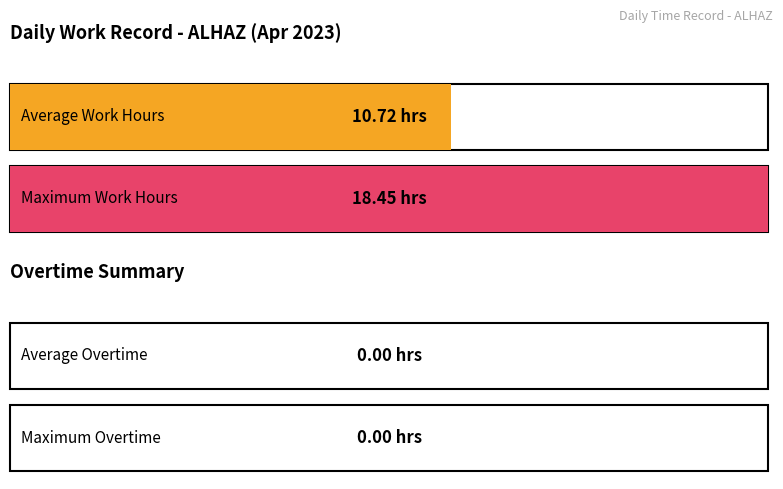

Are the bars grouped side by side (vs. stacked)?

Yes